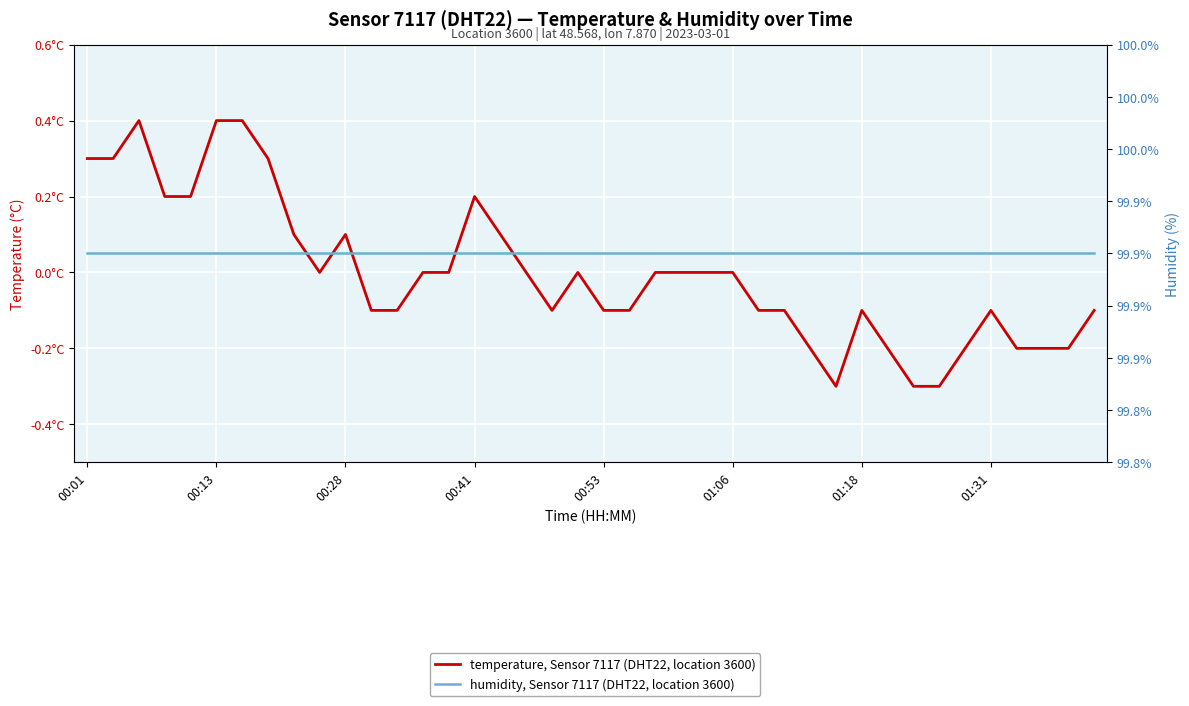

At how many categories does at least one series exceed 21?

40